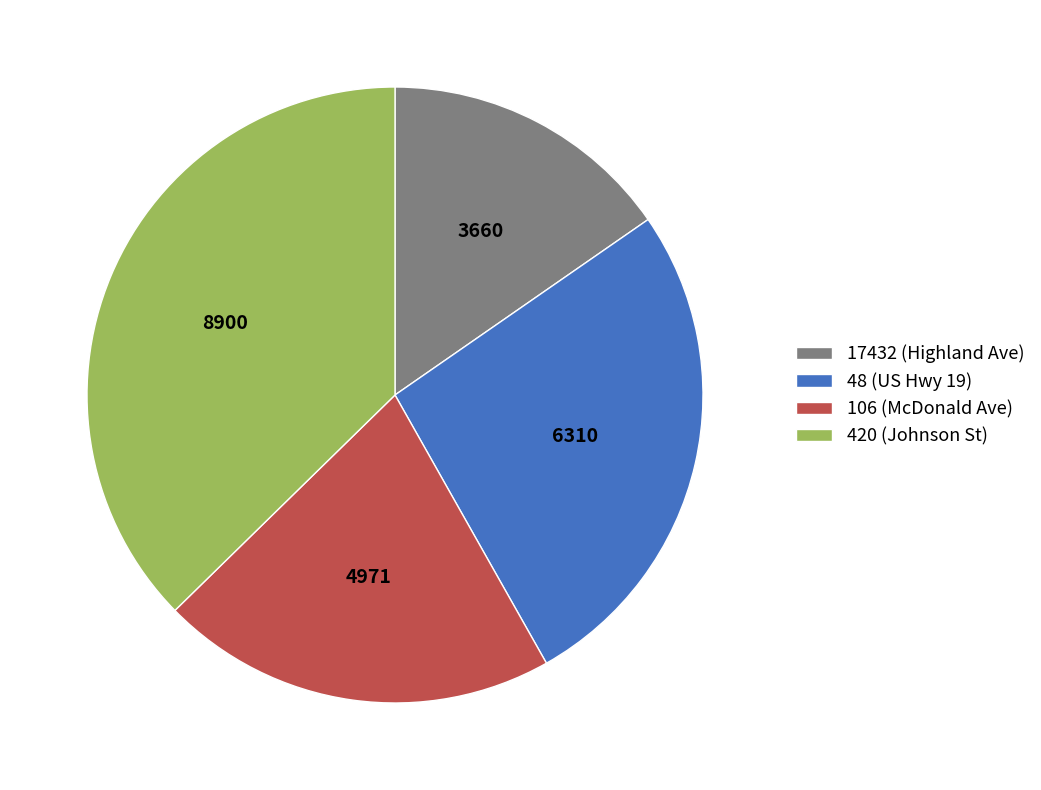

Approximately how many times larger is the value at 106 (McDonald Ave) compared to 420 (Johnson St)?

0.6